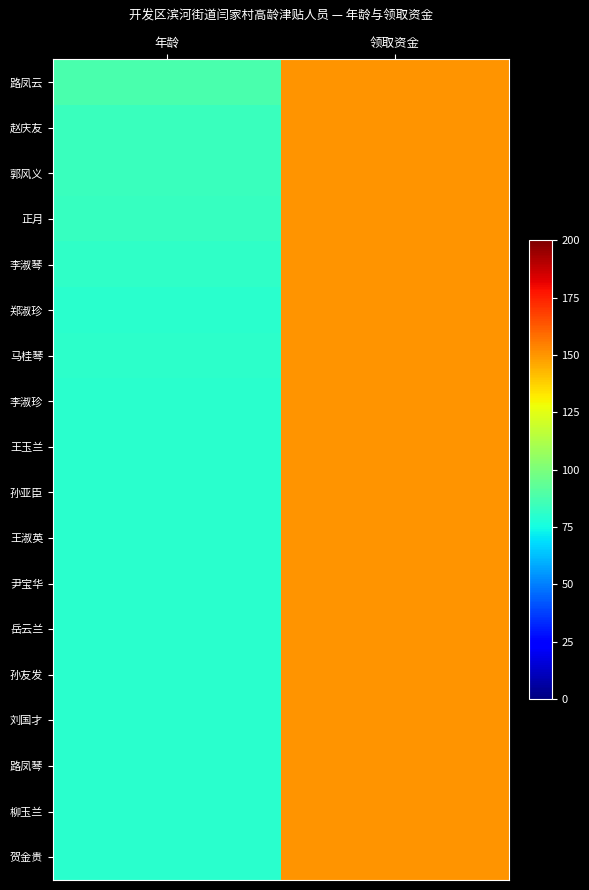

Reading left to right, list all the values displayed in this chart.

路凤云: 年龄=88	领取资金=150
赵庆友: 年龄=84	领取资金=150
郭风义: 年龄=84	领取资金=150
正月: 年龄=83	领取资金=150
李淑琴: 年龄=82	领取资金=150
郑淑珍: 年龄=80	领取资金=150
马桂琴: 年龄=81	领取资金=150
李淑珍: 年龄=80	领取资金=150
王玉兰: 年龄=80	领取资金=150
孙亚臣: 年龄=80	领取资金=150
王淑英: 年龄=80	领取资金=150
尹宝华: 年龄=80	领取资金=150
岳云兰: 年龄=80	领取资金=150
孙友发: 年龄=80	领取资金=150
刘国才: 年龄=80	领取资金=150
路凤琴: 年龄=80	领取资金=150
柳玉兰: 年龄=80	领取资金=150
贺金贵: 年龄=80	领取资金=150